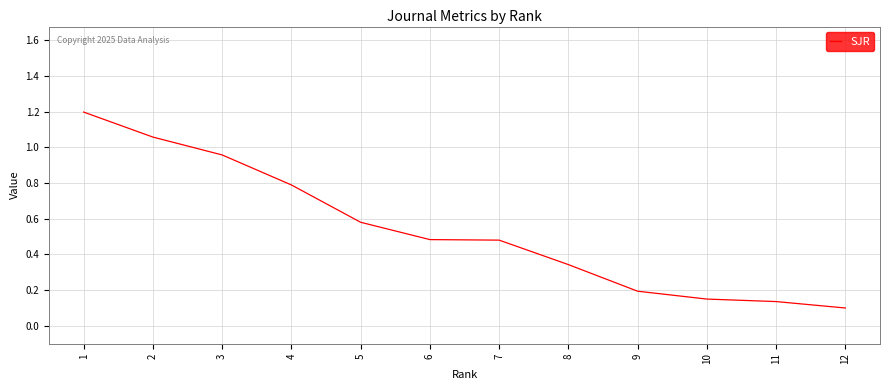

What is the change in value from 5 to 9?

-0.4